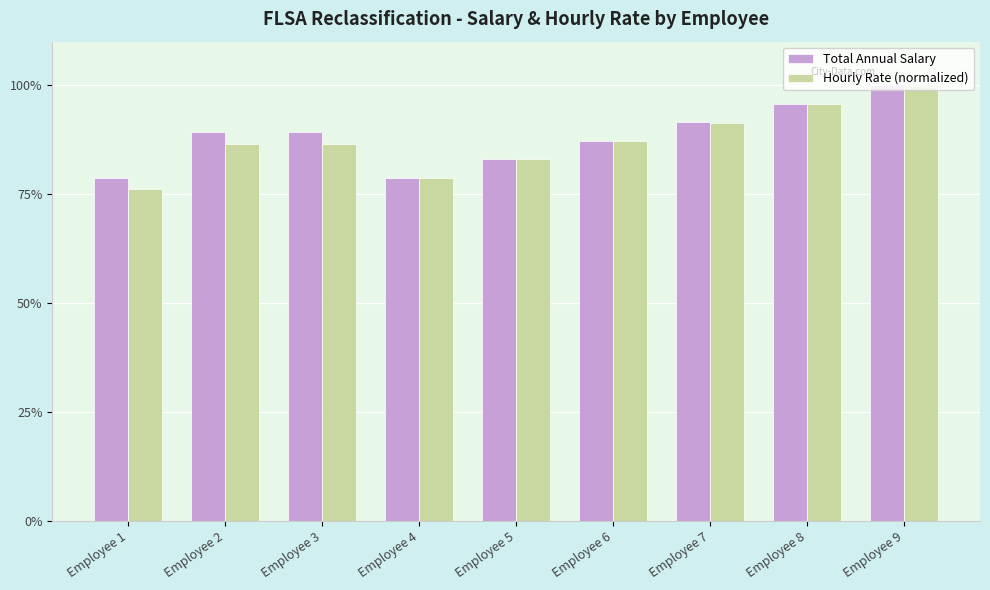

Rank the series by their average value, from highest to lowest.

Total Annual Salary, Hourly Rate (normalized)